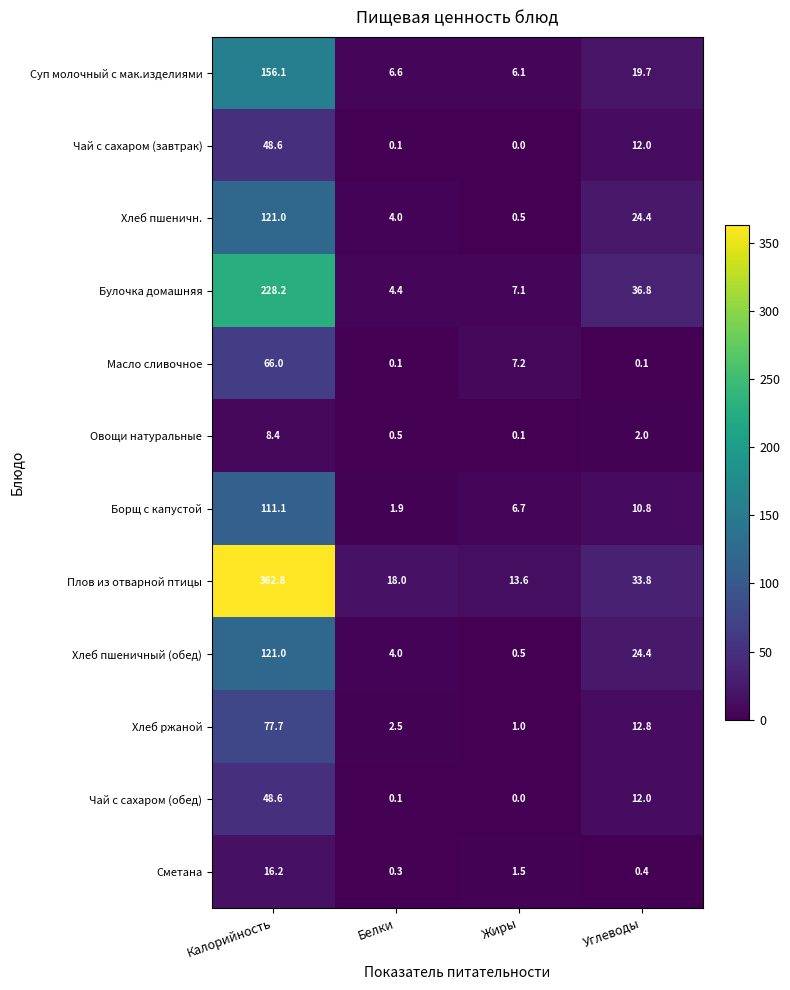

What is the difference between the Овощи натуральные values at Жиры and Калорийность?

8.3